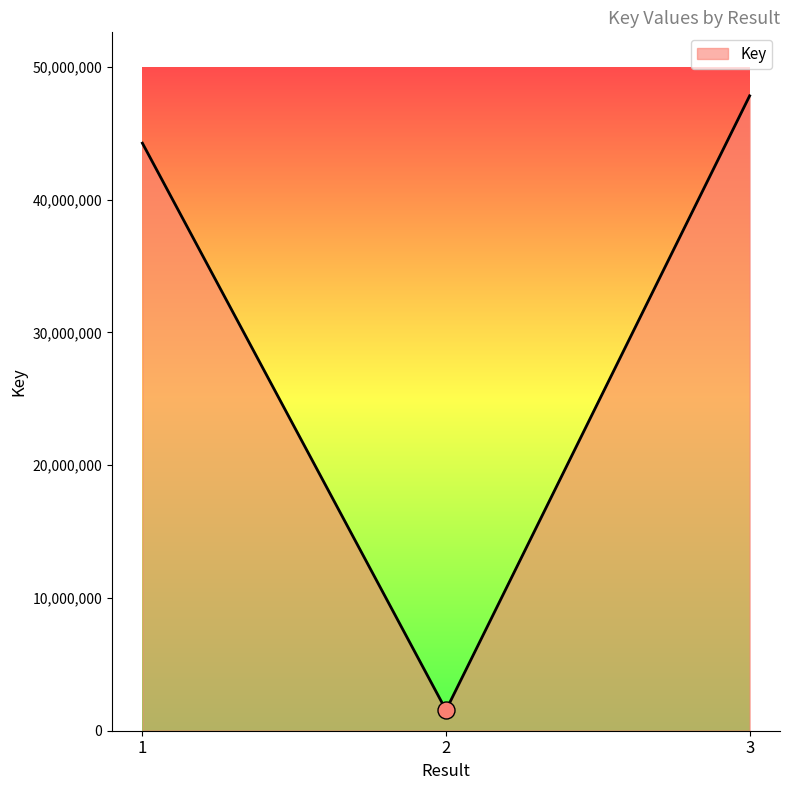

Between 2 and 1, which is larger?

1